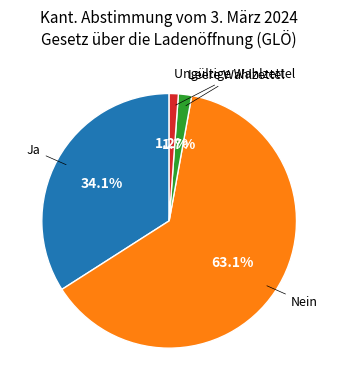

Does any single category account for the majority?

Yes